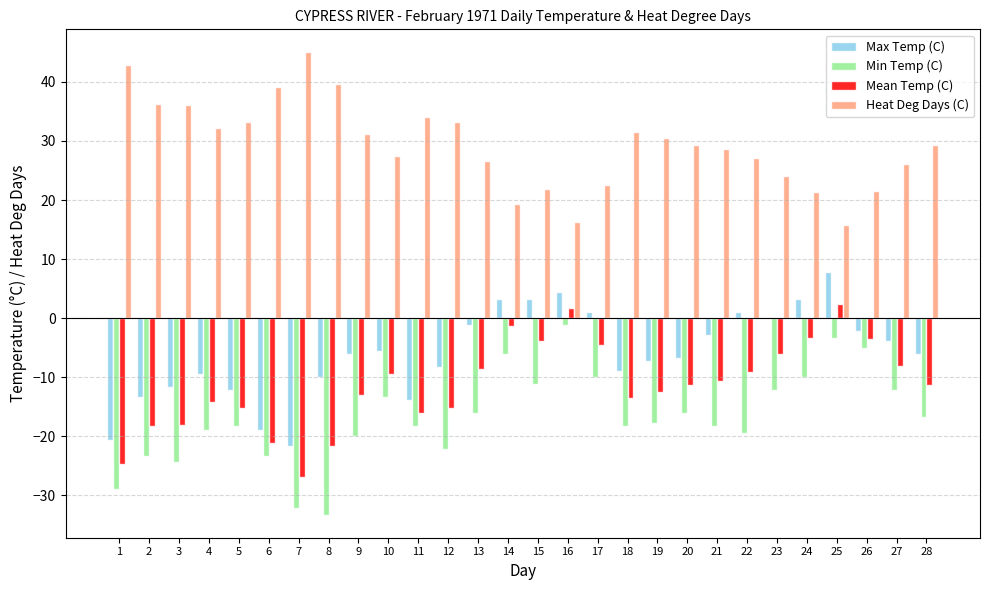

What is the total value across all series at 12?

-12.5